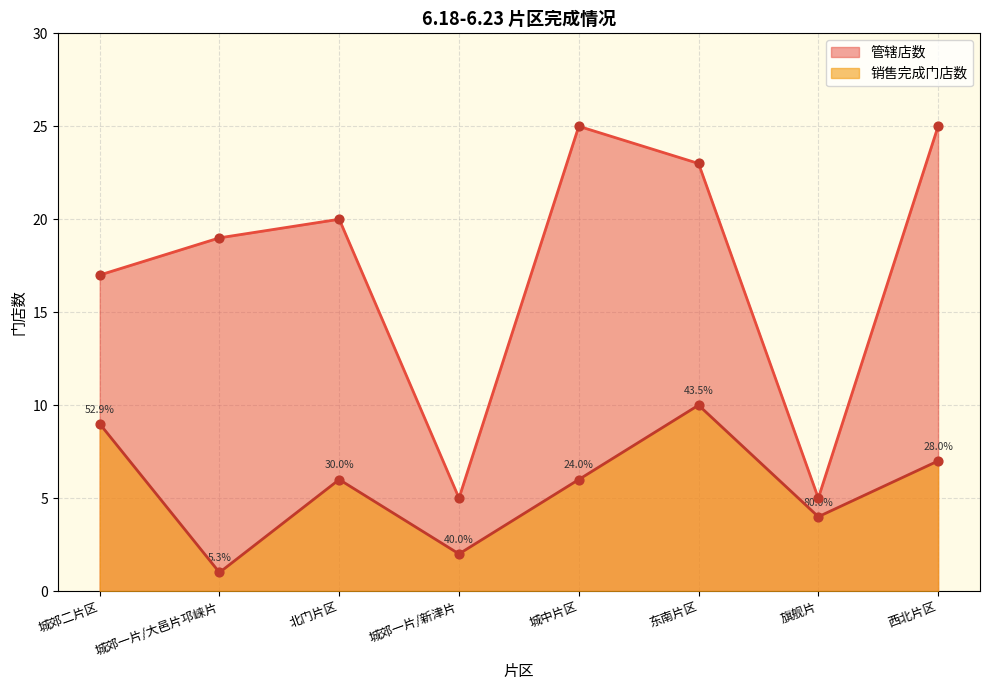

Is the value of 销售完成门店数 at 城郊一片/大邑片邛崃片 greater than the value of 管辖店数 at 西北片区?

No